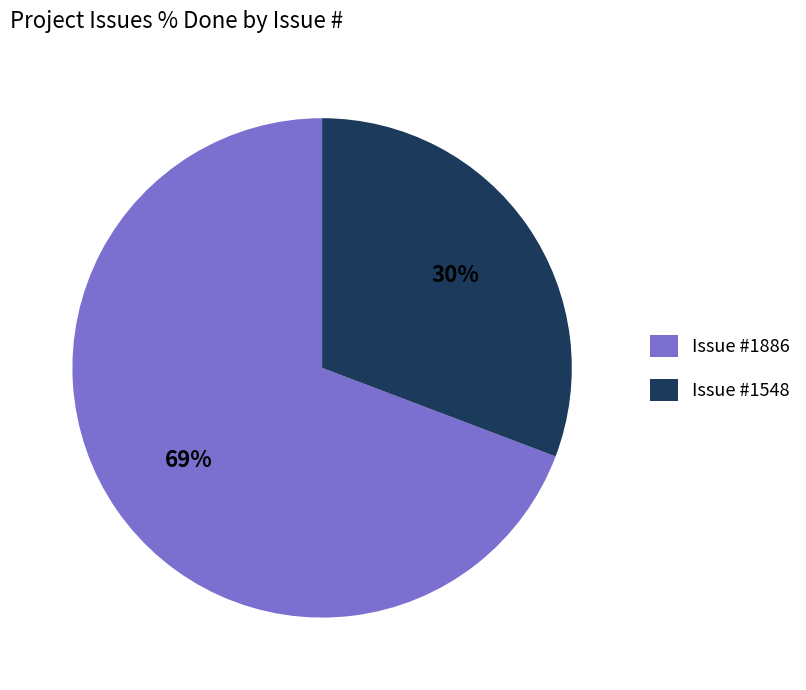

Combined, do 1548 and 1886 account for over 50%?

Yes